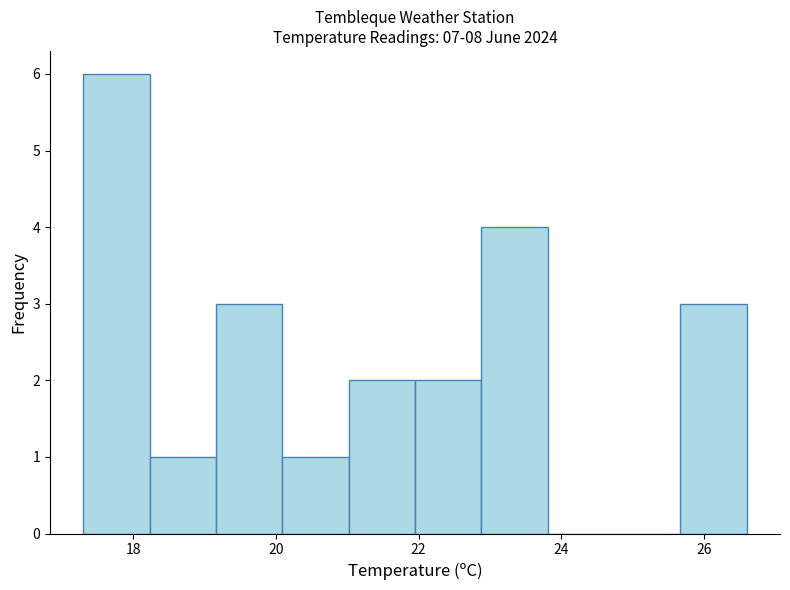

Which range on the x-axis has the tallest bar?

17.4 to 18.2